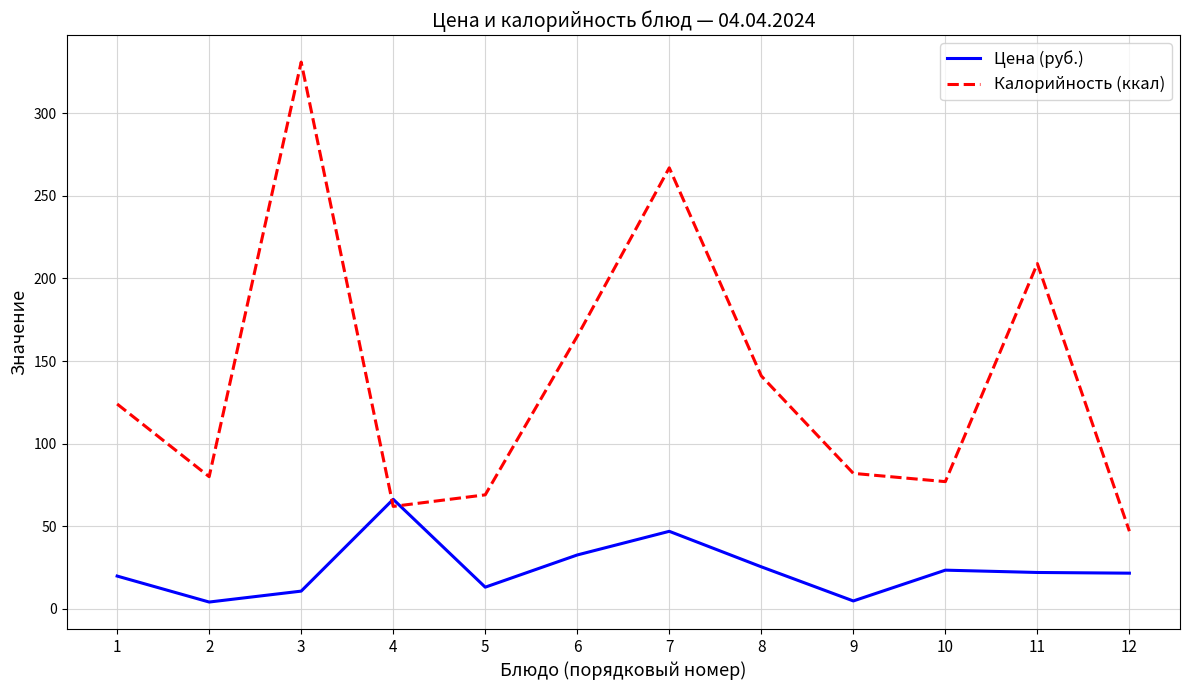

True or false: Цена (руб.) has more than 2 points higher than both neighbors.

True